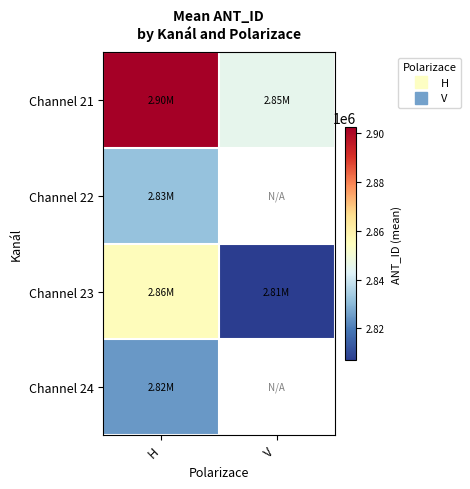

What is the sum of all Channel 21 values?

5747347.6